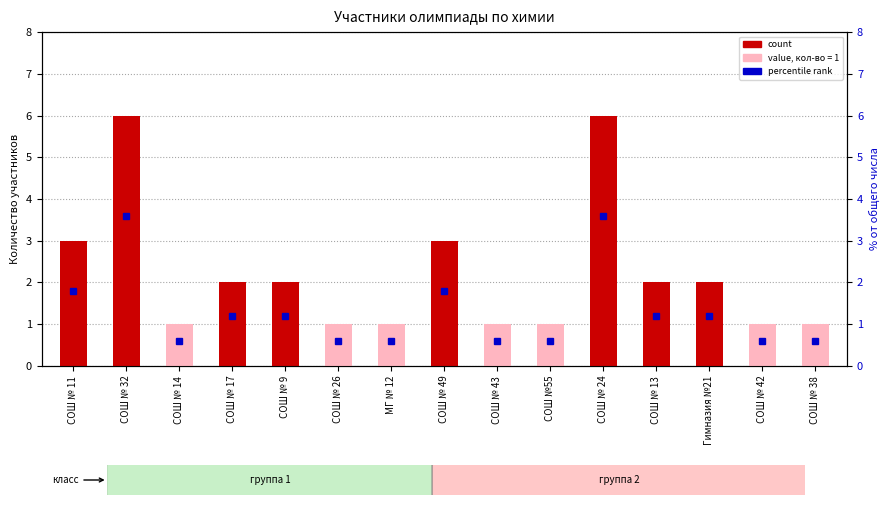

What is the change in value from СОШ № 11 to СОШ № 17?

-1